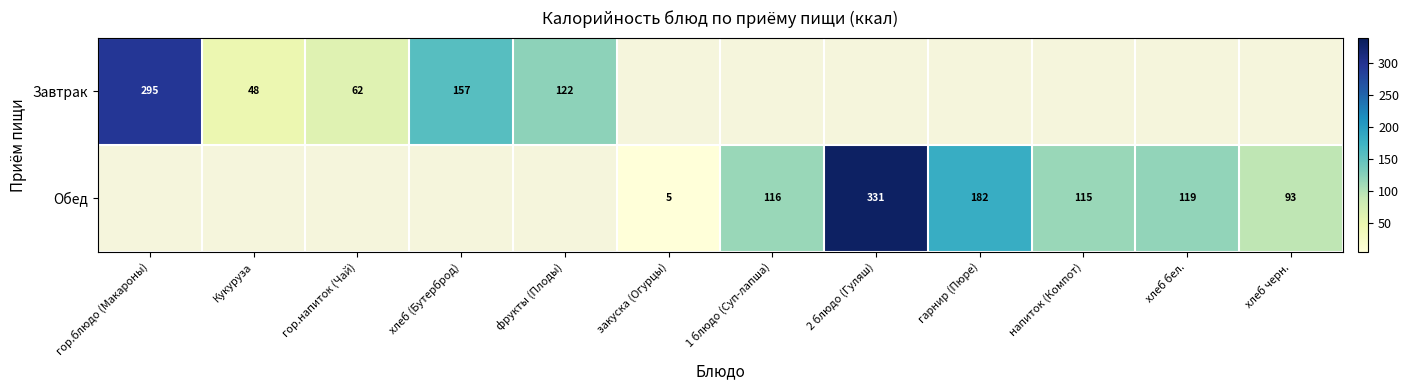

Is it true that Обед equals 119 at хлеб бел.?

True